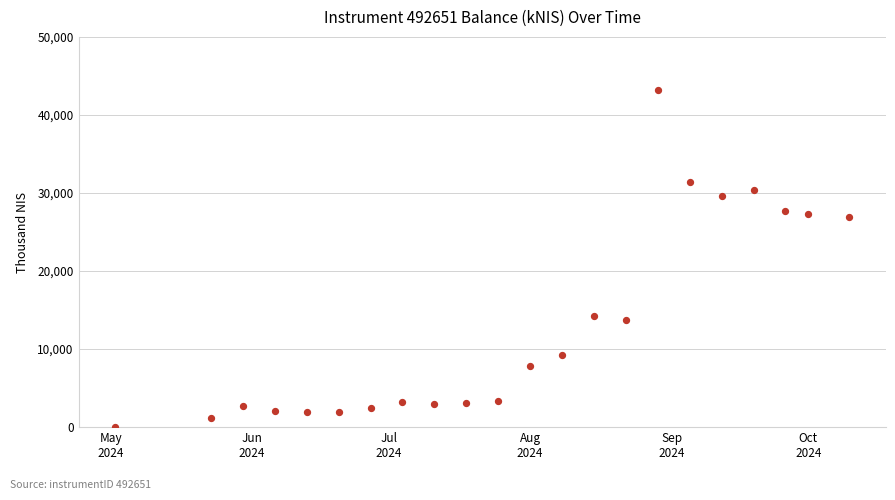

What is the range of X values (max minus min)?

161.0